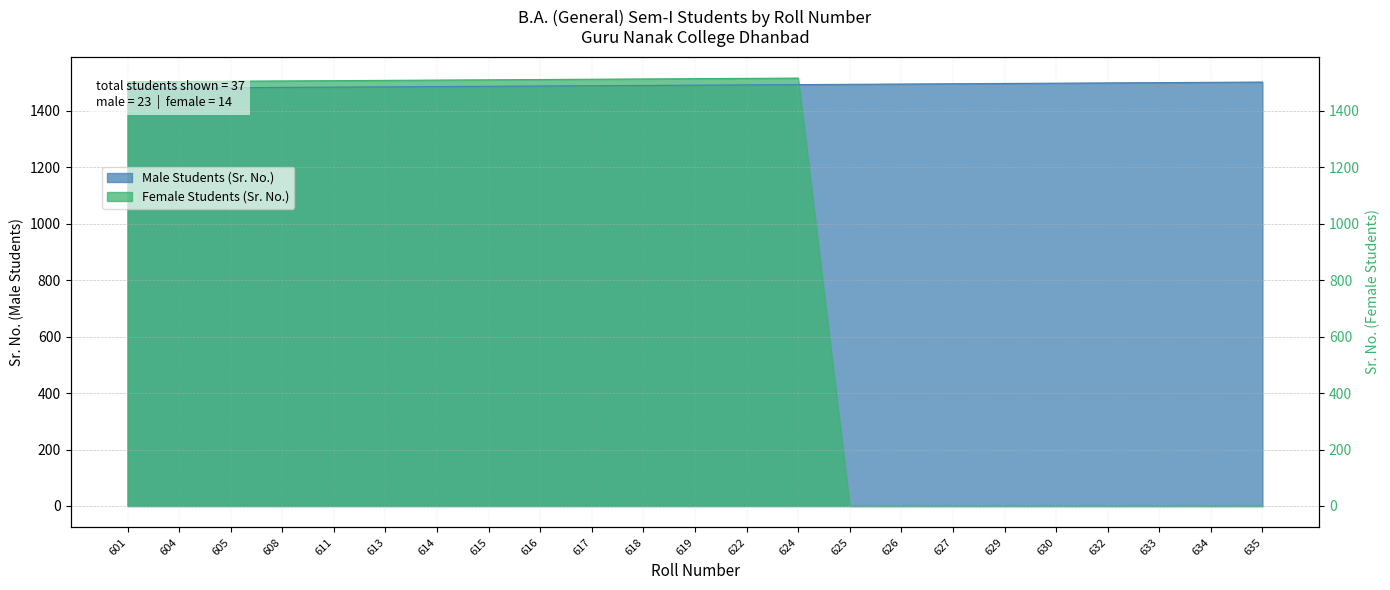

What is the value of the 11th point from the left?

1490